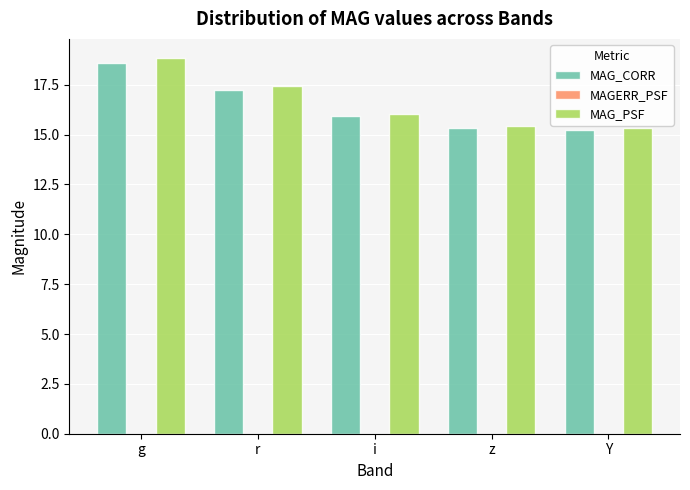

How many data points does each series have?

5